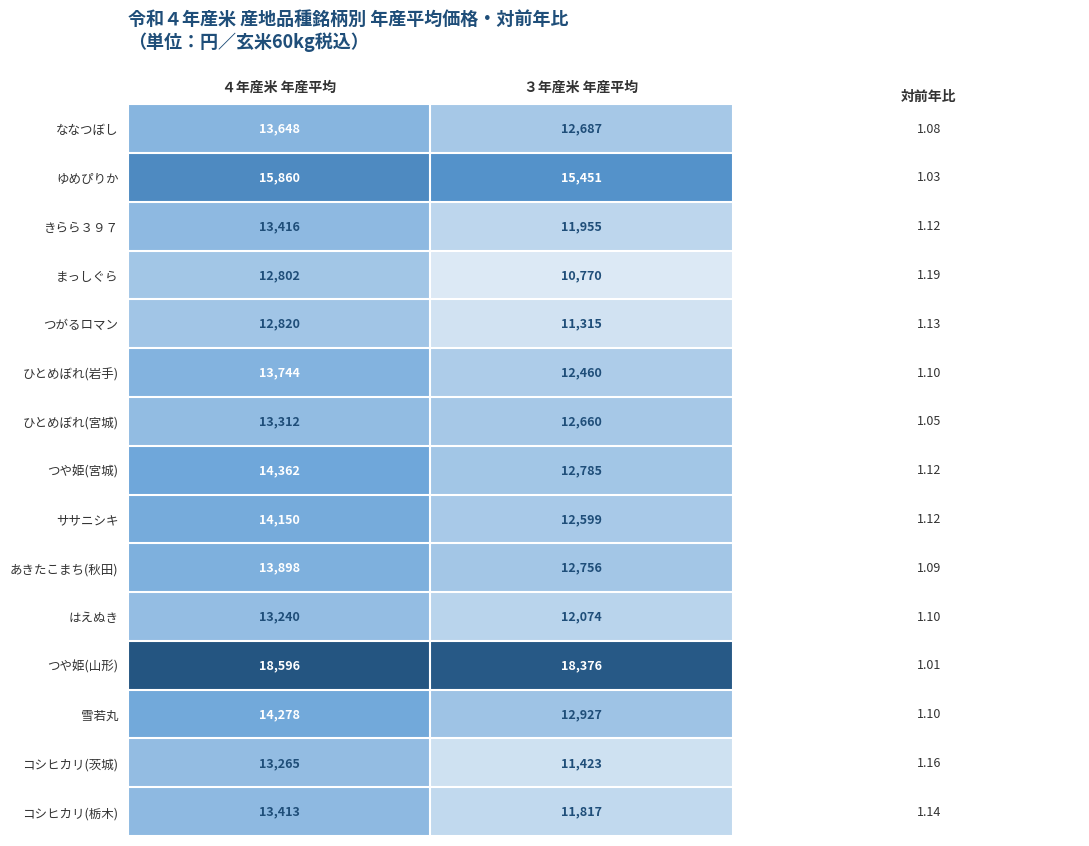

Between ４年産米 年産平均 and ３年産米 年産平均, which series saw the biggest shift?

まっしぐら